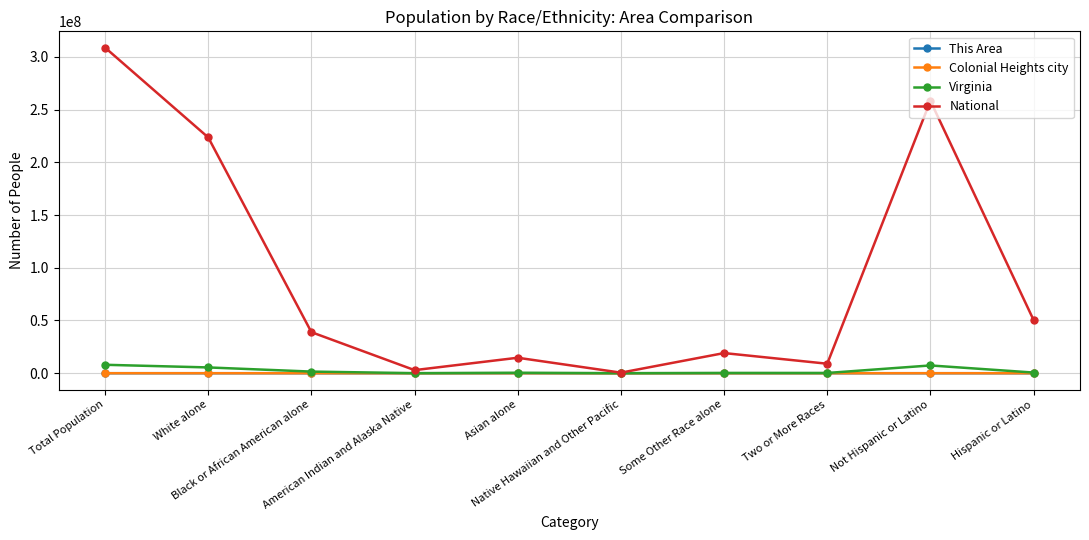

Where does the Colonial Heights city series first go above 674?

Total Population